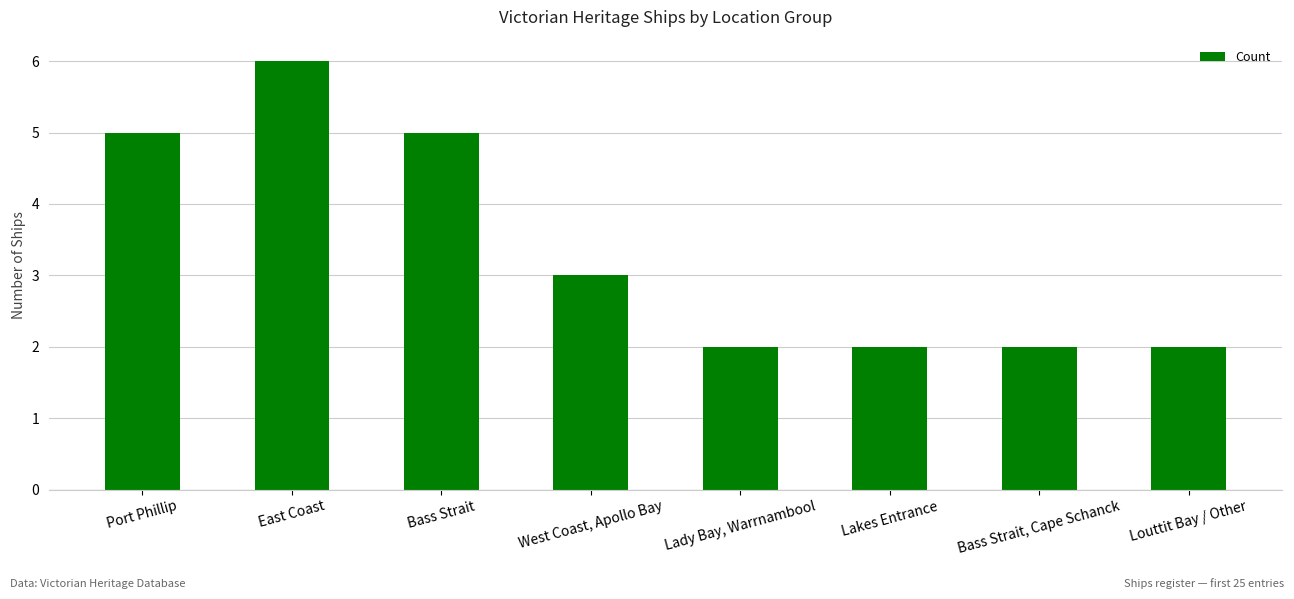

What value does the data have at Louttit Bay / Other?

2